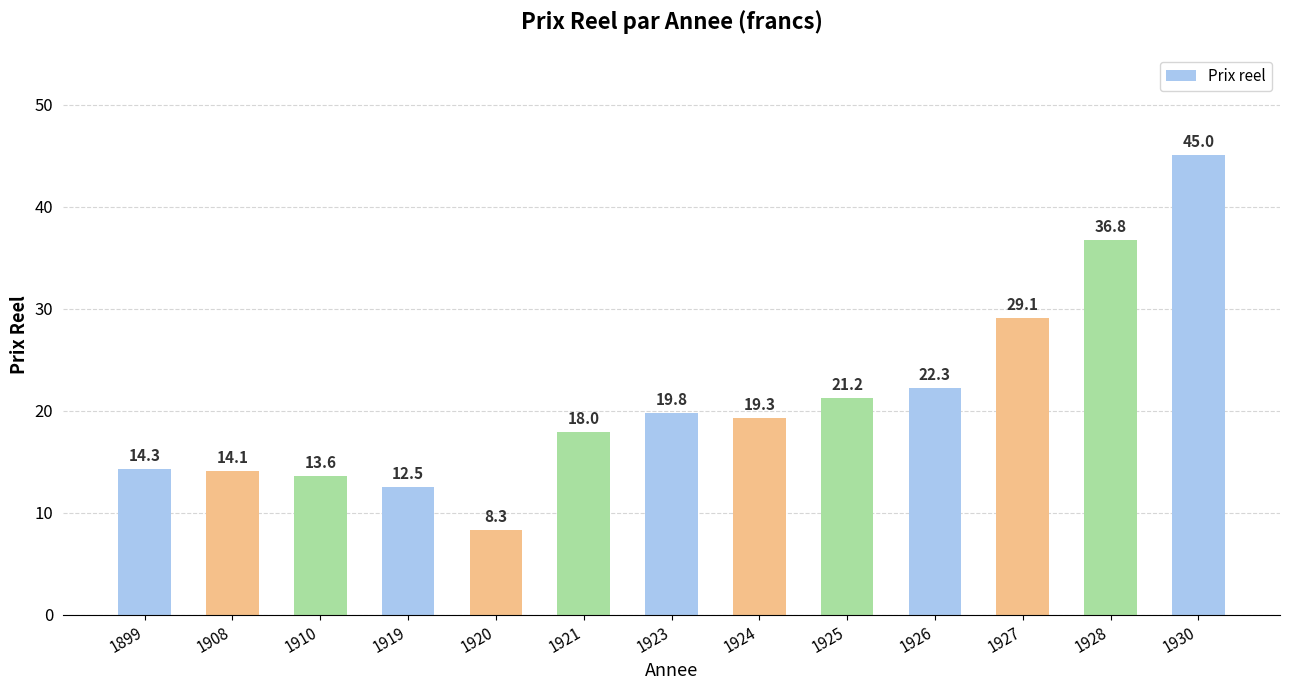

How many categories are shown in the chart?

13